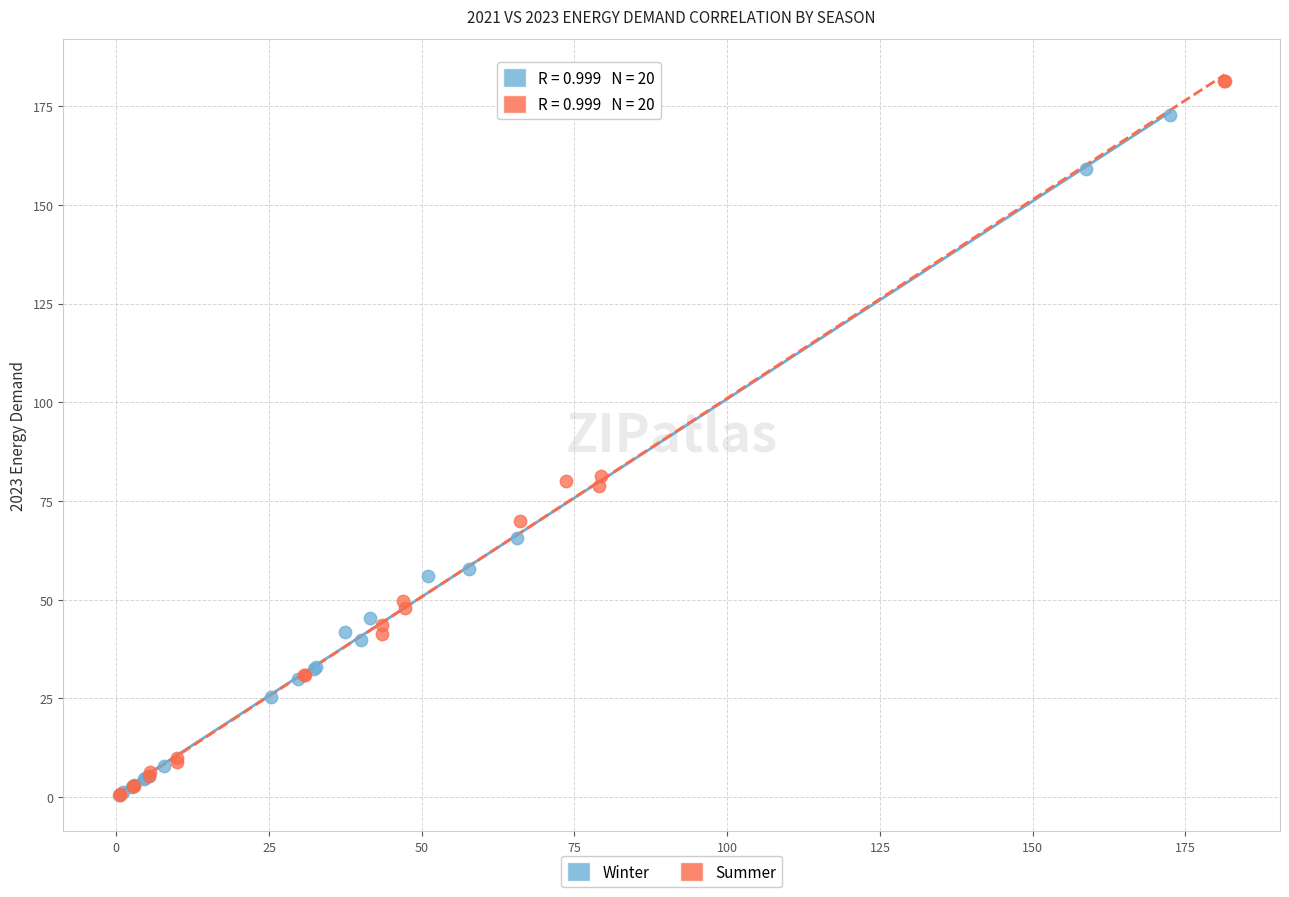

Which series reaches the maximum Y coordinate?

Summer